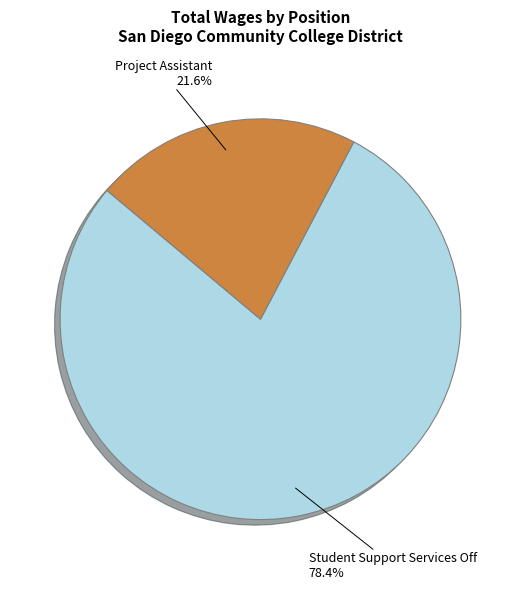

Is there any slice that represents more than half of the pie?

Yes